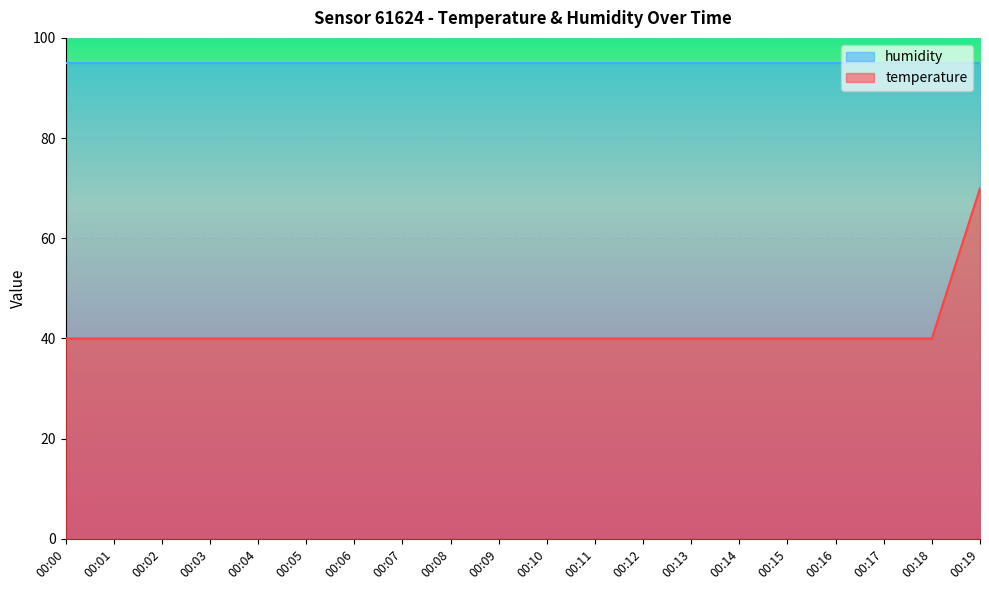

Is it true that the value at 00:09 is 71?

False